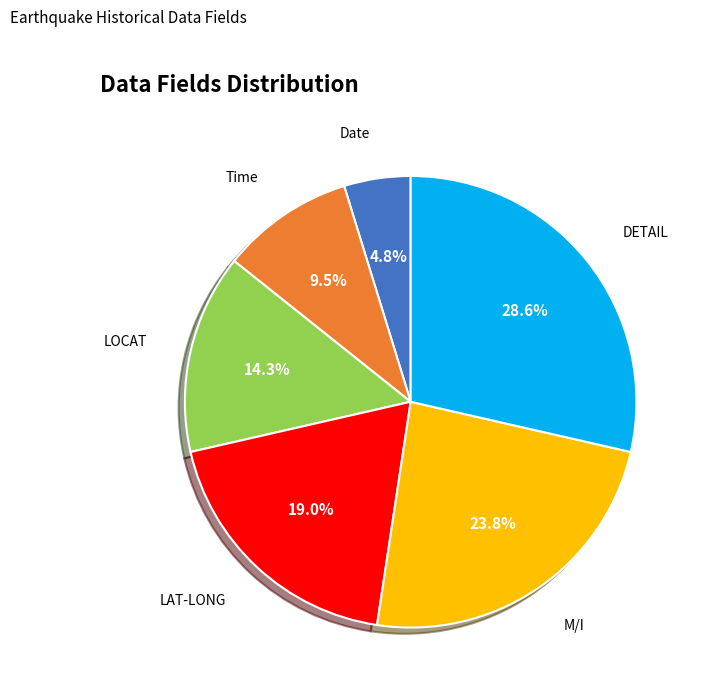

Rank the categories by value from highest to lowest.

DETAIL, M/I, LAT-LONG, LOCAT, Time, Date